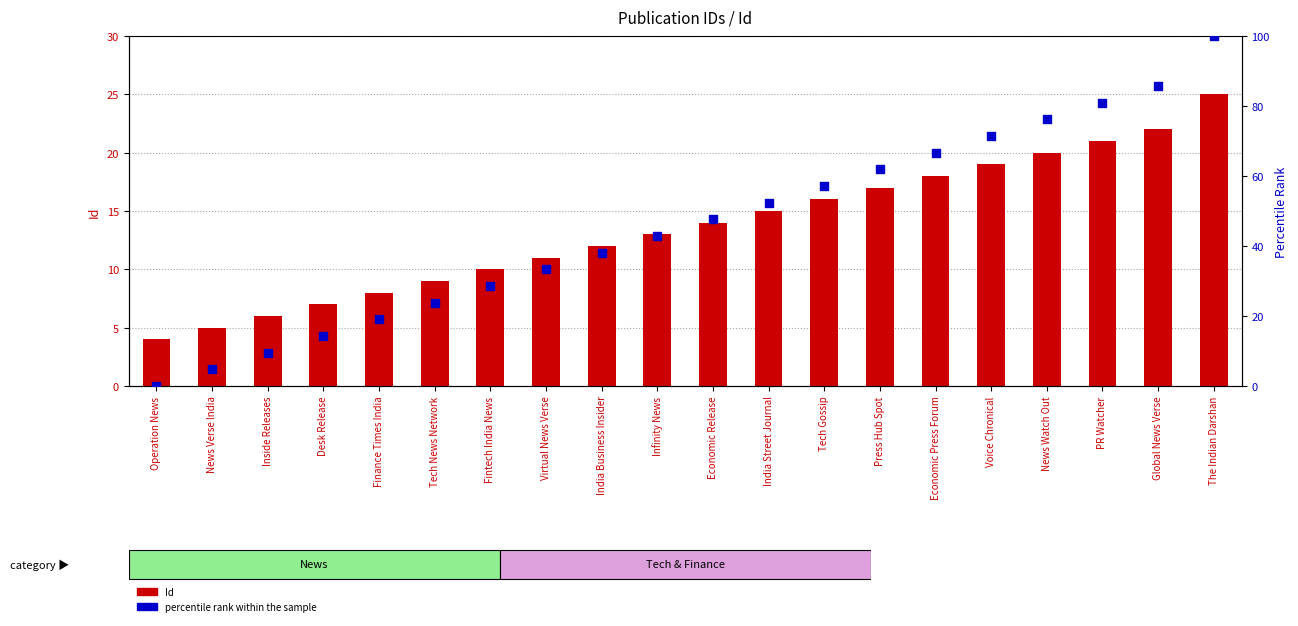

Which series reaches the maximum Y coordinate?

percentile rank within the sample